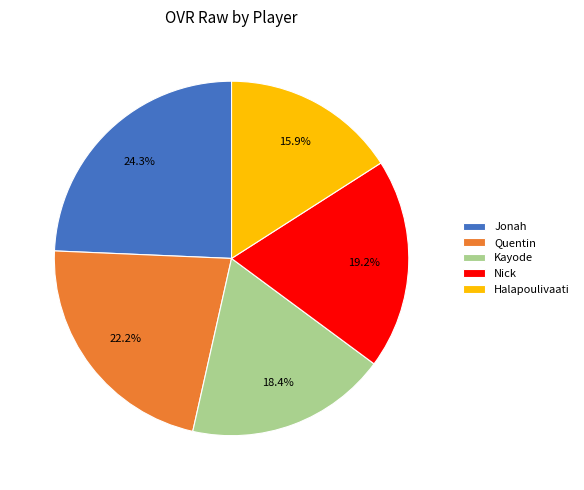

To the nearest percent, what percentage of the pie is Nick?

19%